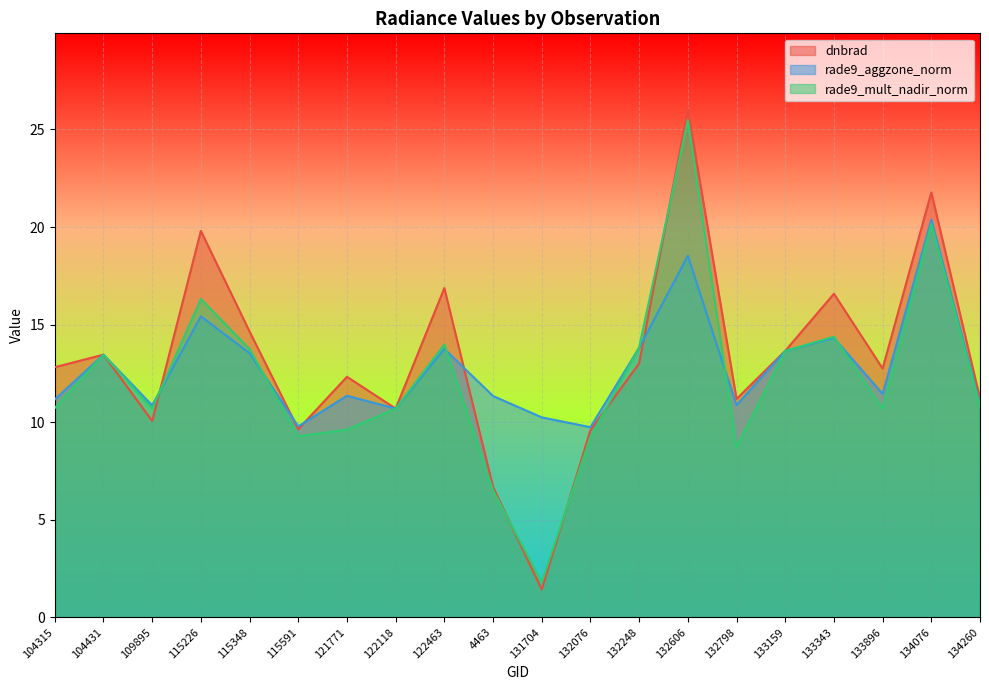

What is the value of the rade9_mult_nadir_norm point at the 14th from the left?

25.5